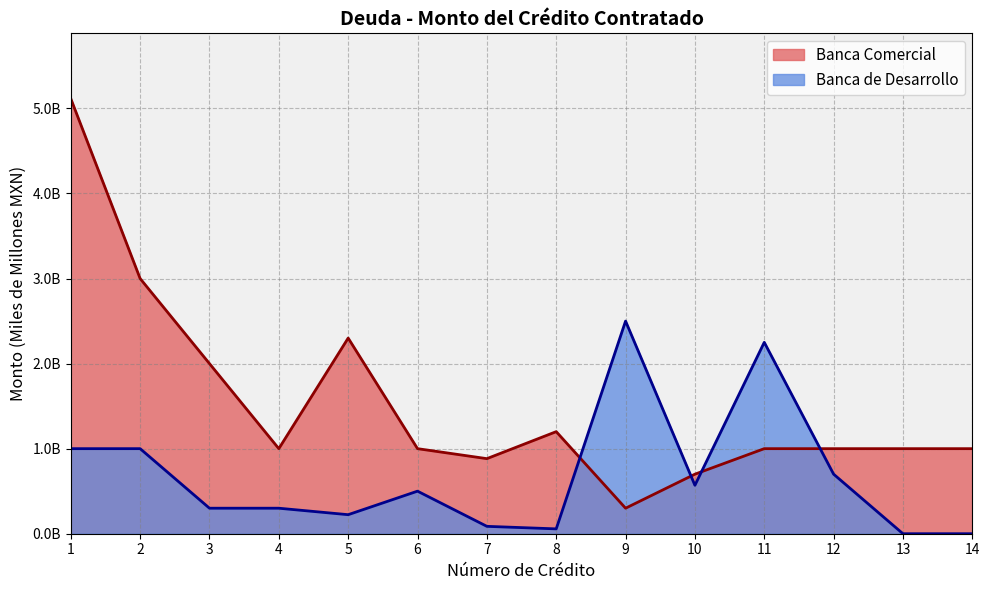

At which category does the chart reach its peak across all series?

1